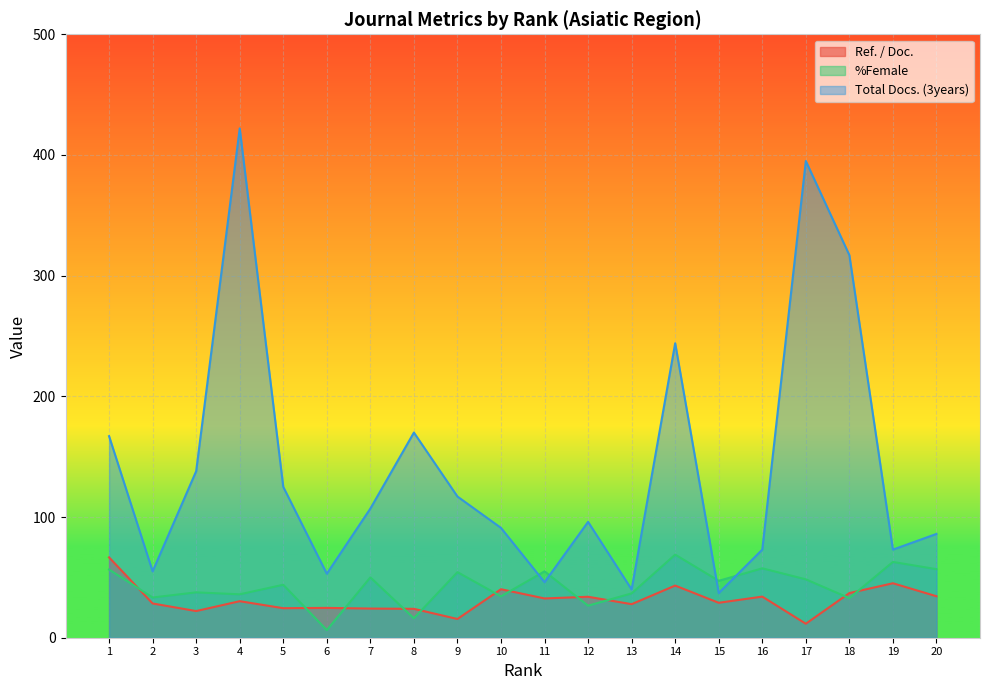

How many distinct data groups are displayed?

3